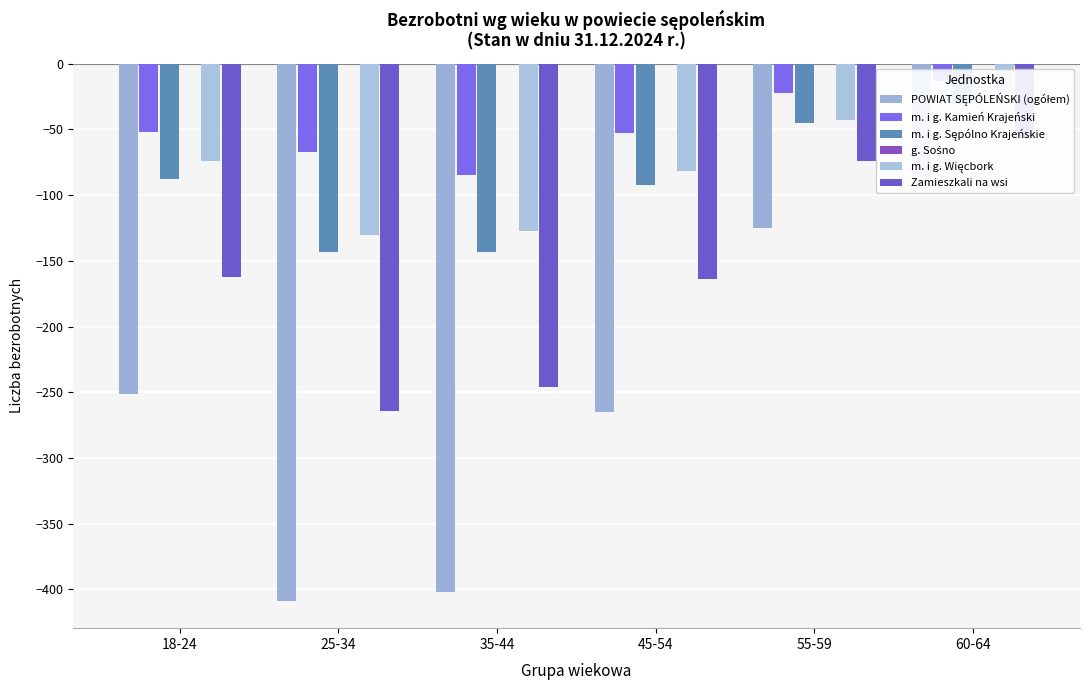

At which label does POWIAT SĘPÓLEŃSKI (ogółem) first exceed -251?

55-59